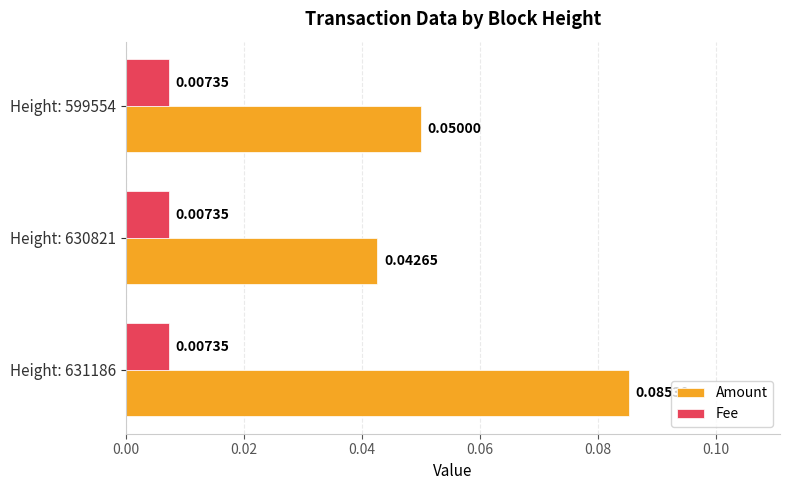

Is the value of Fee at Height: 630821 greater than the value of Amount at Height: 630821?

No